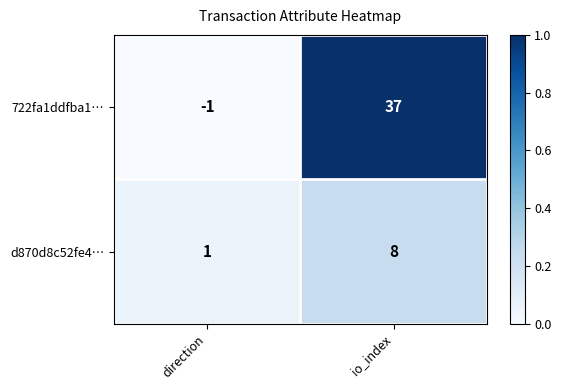

Reading right to left, extract all data points from this chart.

722fa1ddfba1…: 37	-1
d870d8c52fe4…: 8	1